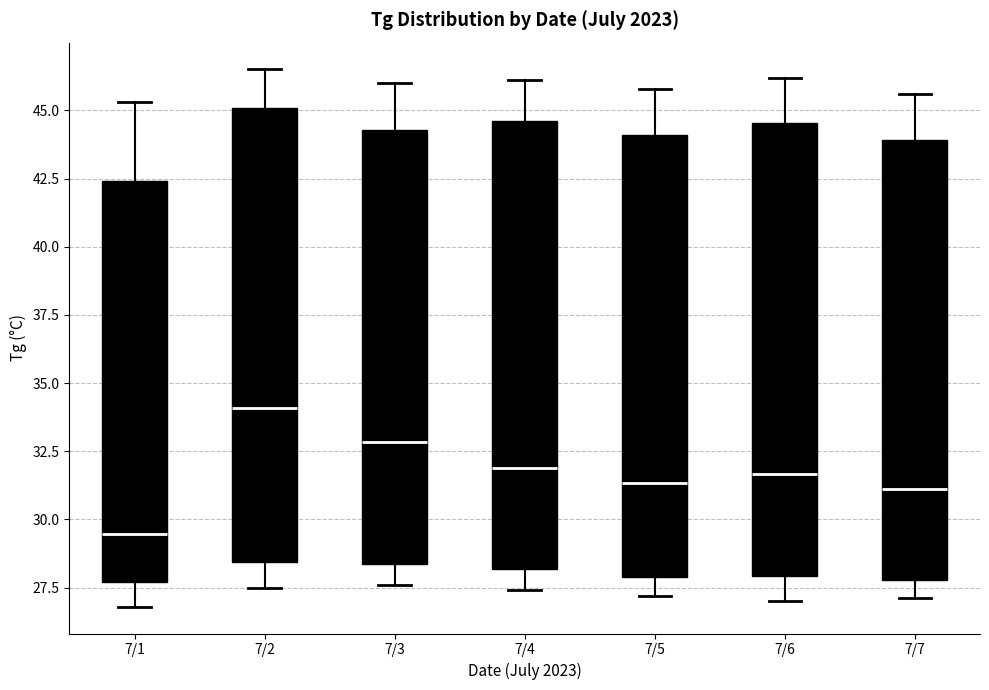

Reading left to right, transcribe this box plot: for each box, give where its median line is, the range the box spans, and where its two whiskers end, as read against the y-axis. The values are not printed on the chart, so give them approximately, as read against the axis.

7/1: median 29.5, box 27.5 to 42.5, whiskers 27.0 to 45.5
7/2: median 34.0, box 28.5 to 45.0, whiskers 27.5 to 46.5
7/3: median 33.0, box 28.5 to 44.5, whiskers 27.5 to 46.0
7/4: median 32.0, box 28.0 to 44.5, whiskers 27.5 to 46.0
7/5: median 31.5, box 28.0 to 44.0, whiskers 27.0 to 46.0
7/6: median 31.5, box 28.0 to 44.5, whiskers 27.0 to 46.0
7/7: median 31.0, box 28.0 to 44.0, whiskers 27.0 to 45.5